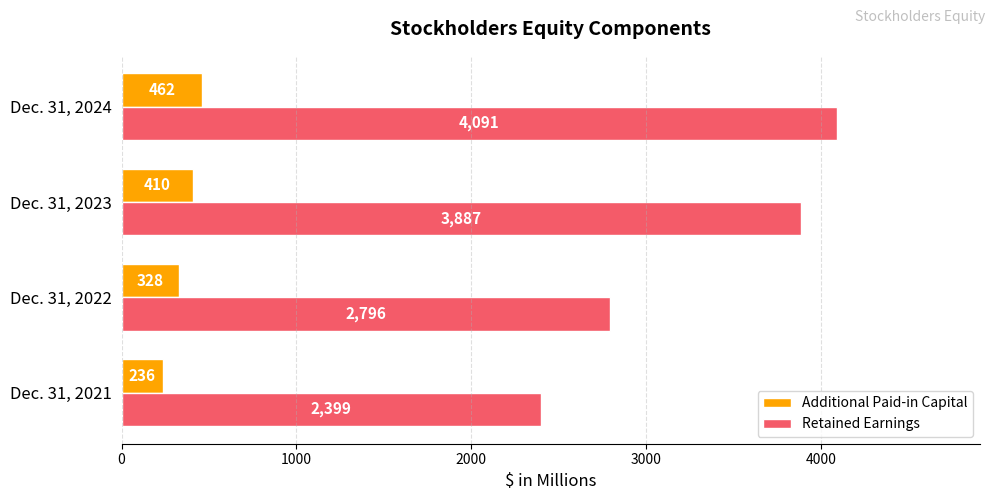

At which category is the sum across all series the highest?

Dec. 31, 2024